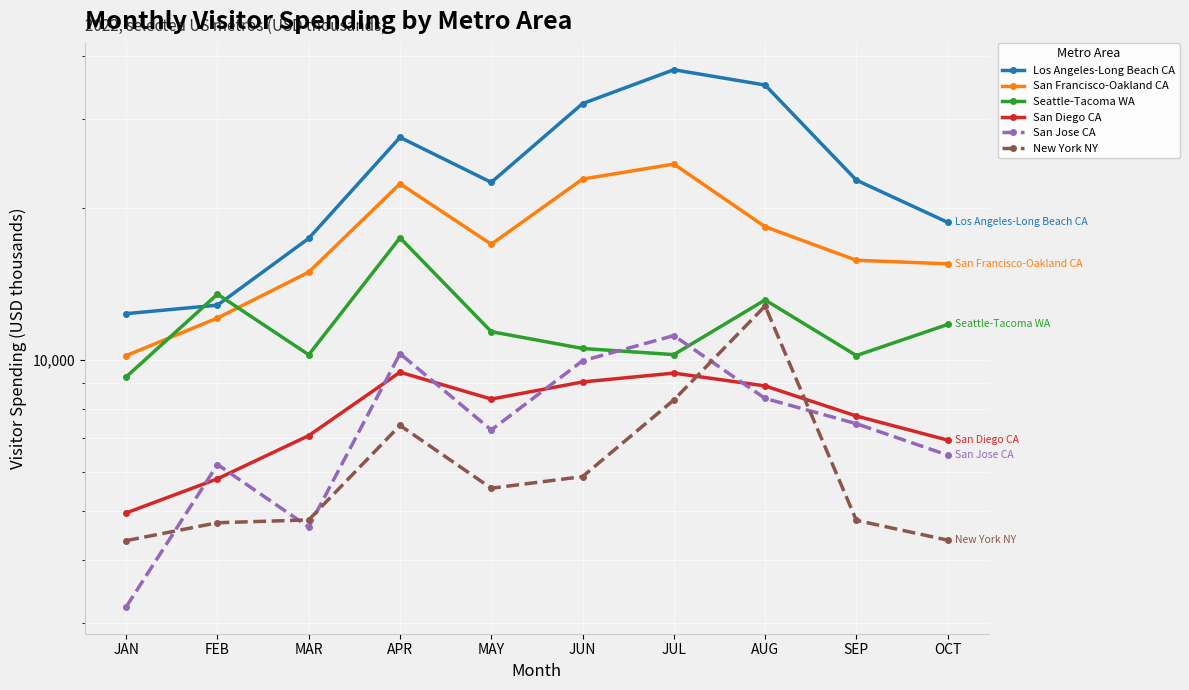

Between JUN and FEB, which is larger?

JUN